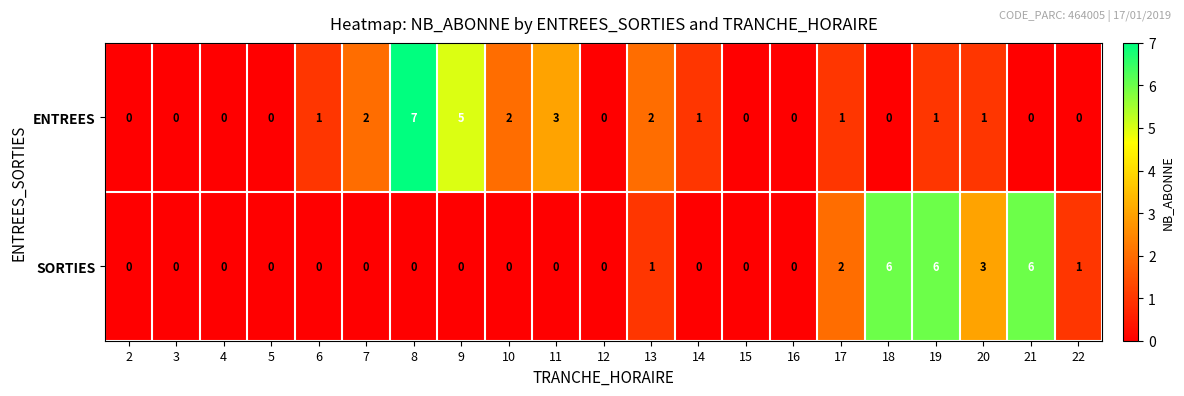

What is the difference between the highest and lowest values at 10?

2